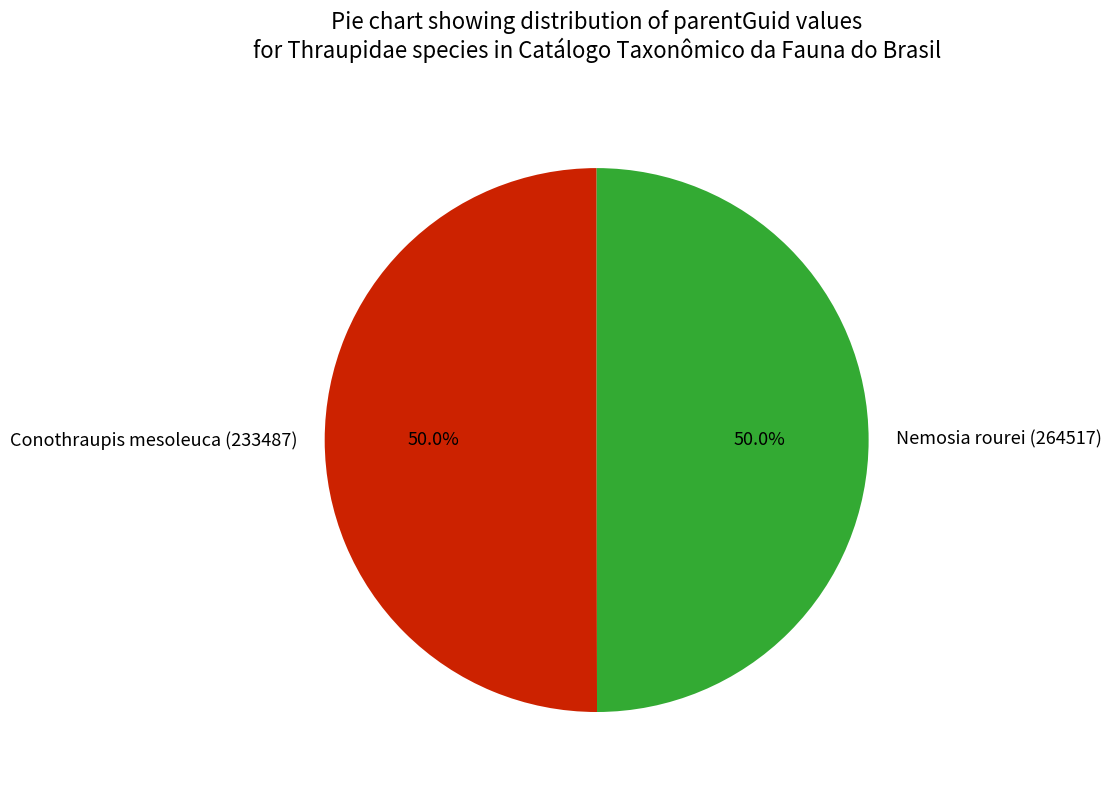

True or false: Conothraupis mesoleuca (233487) accounts for 50% of the total.

True